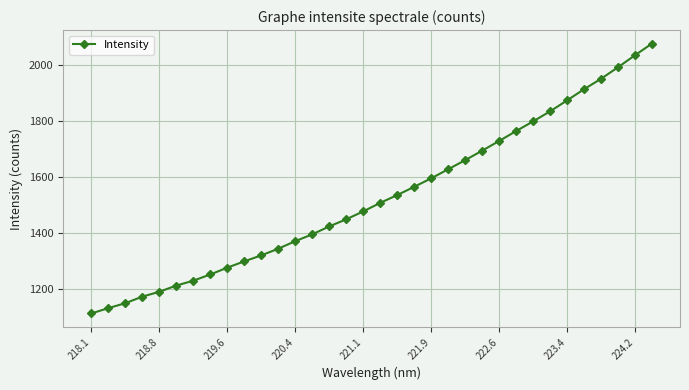

How many lines are shown in the chart?

1